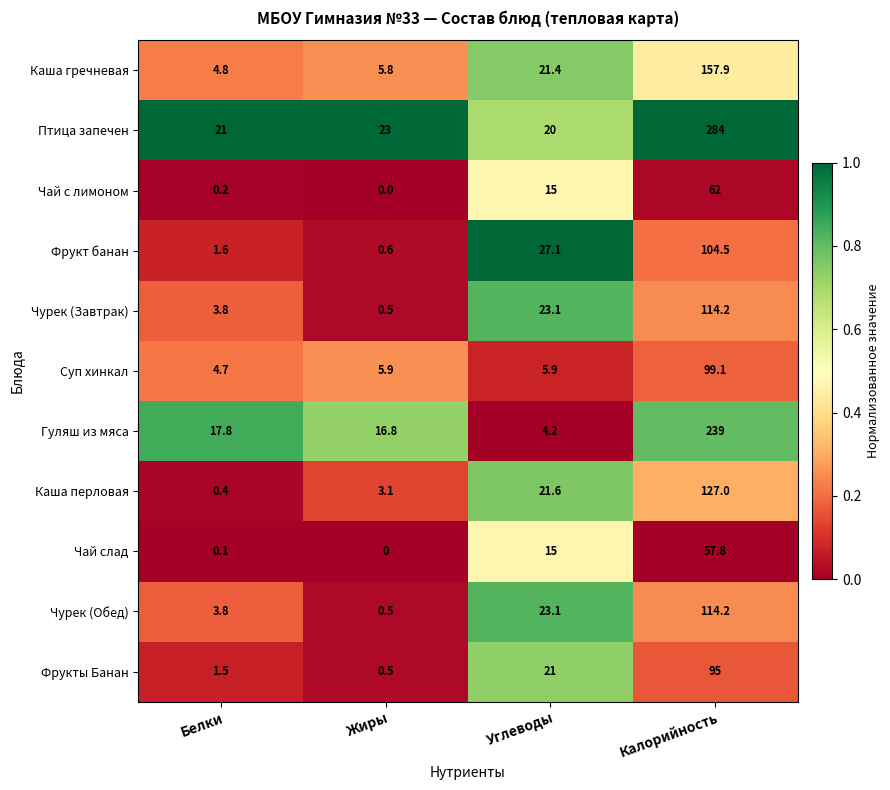

At which category does the chart reach its peak across all series?

Калорийность